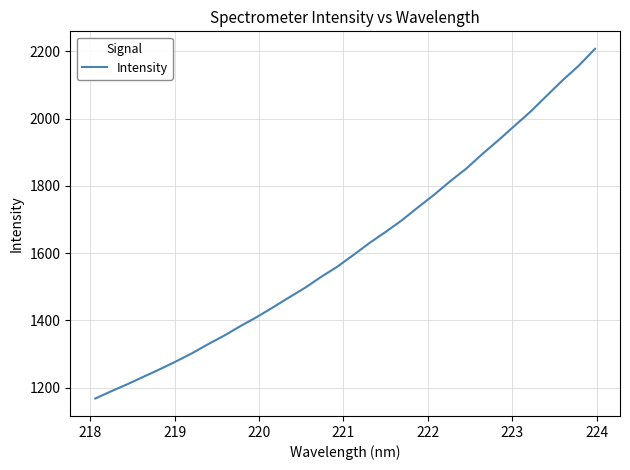

What is the difference between the maximum and minimum values?

1039.3